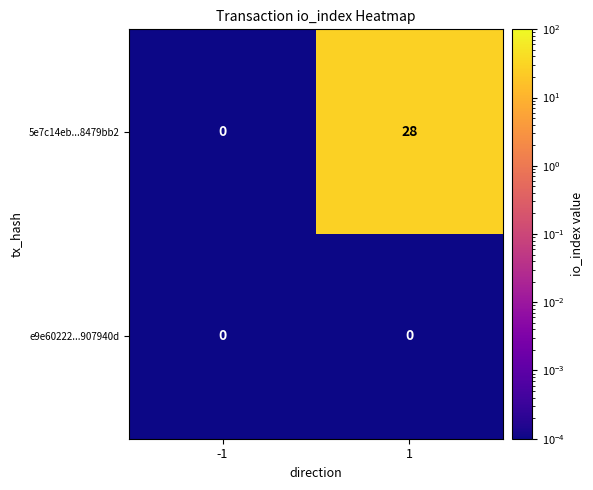

The value of 5e7c14eb...8479bb2 at -1 is 17. True or false?

False